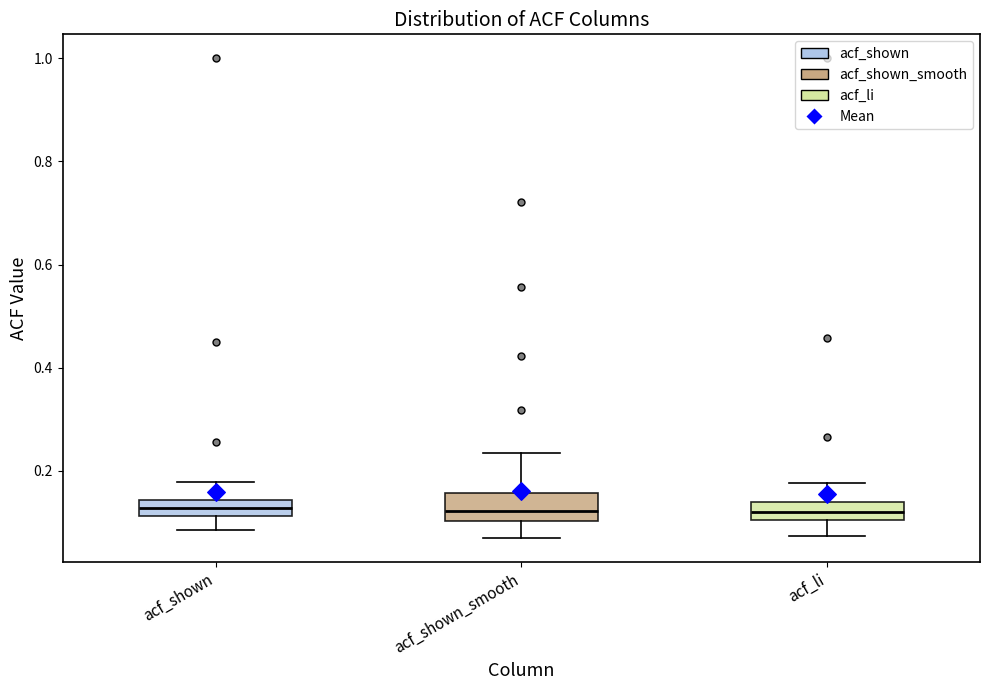

Where does the lower whisker of the box for acf_shown_smooth end on the y-axis? The values are not printed on the chart, so give them approximately, as read against the axis.

0.08